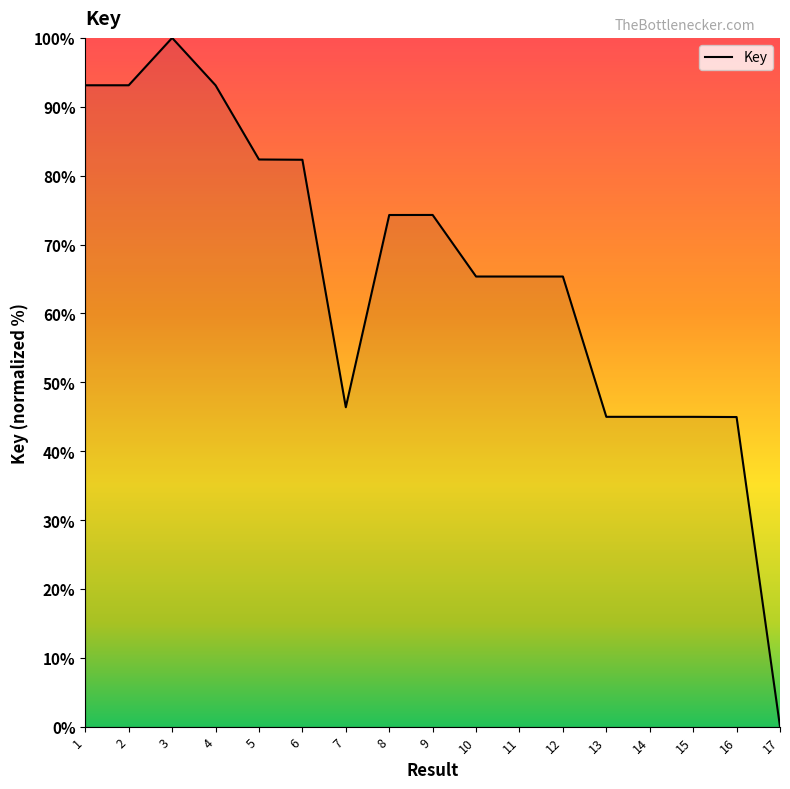

How many values are above zero?

16